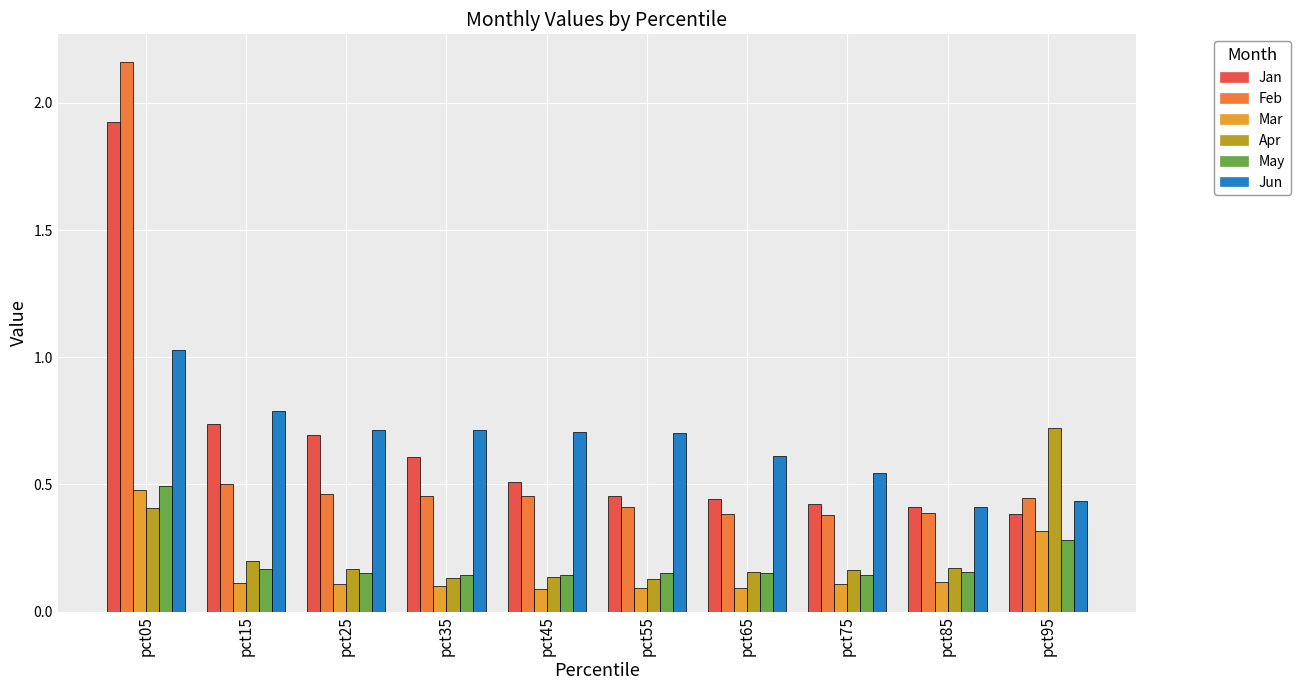

Count the number of data series in this chart.

6